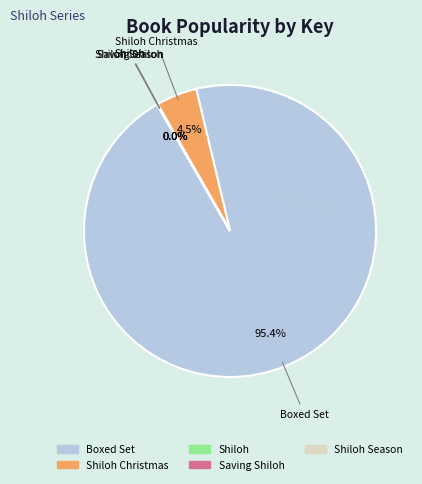

Which category accounts for the majority?

Boxed Set